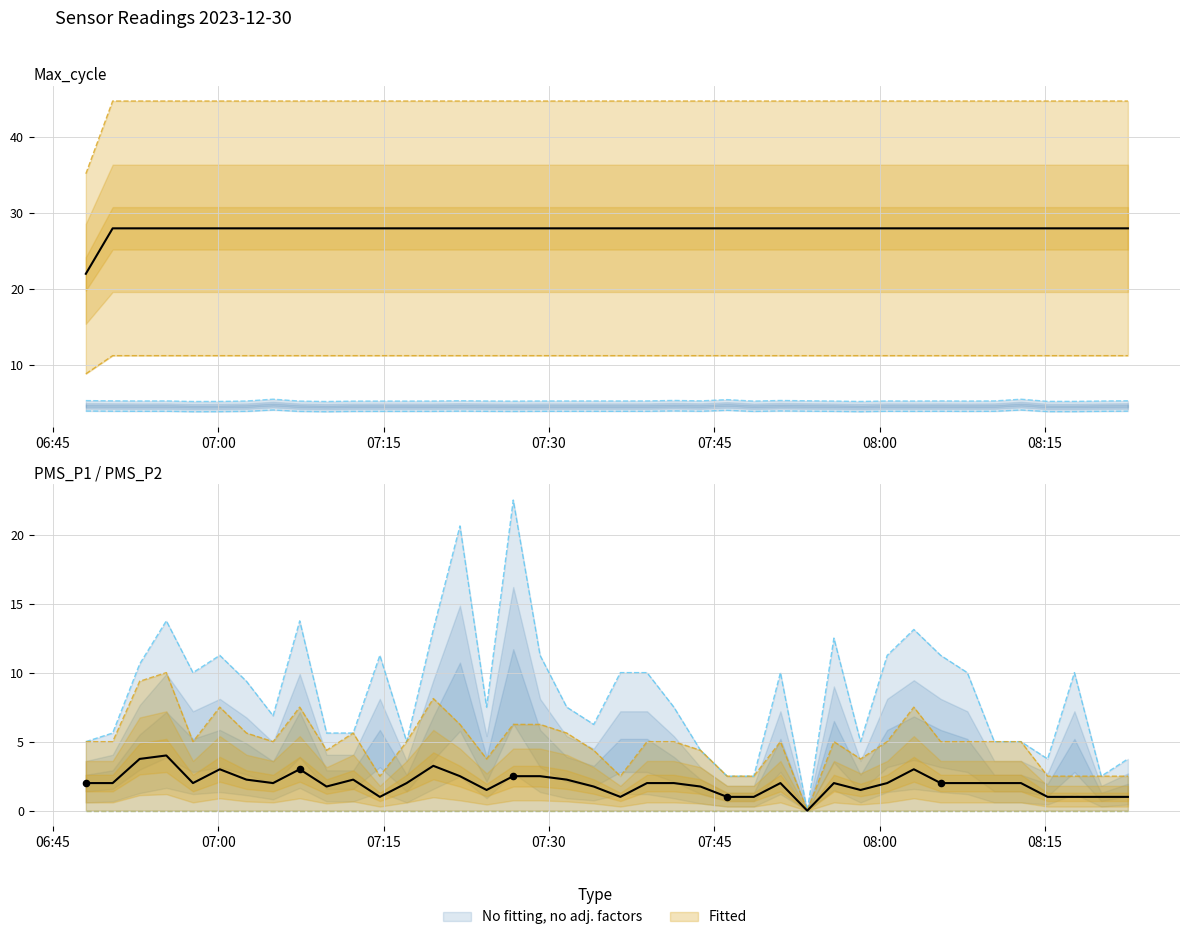

At how many categories does at least one series exceed 18?

40